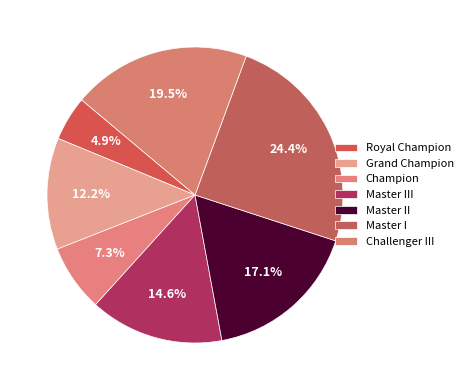

Is it true that Challenger III is 14% of the pie?

False